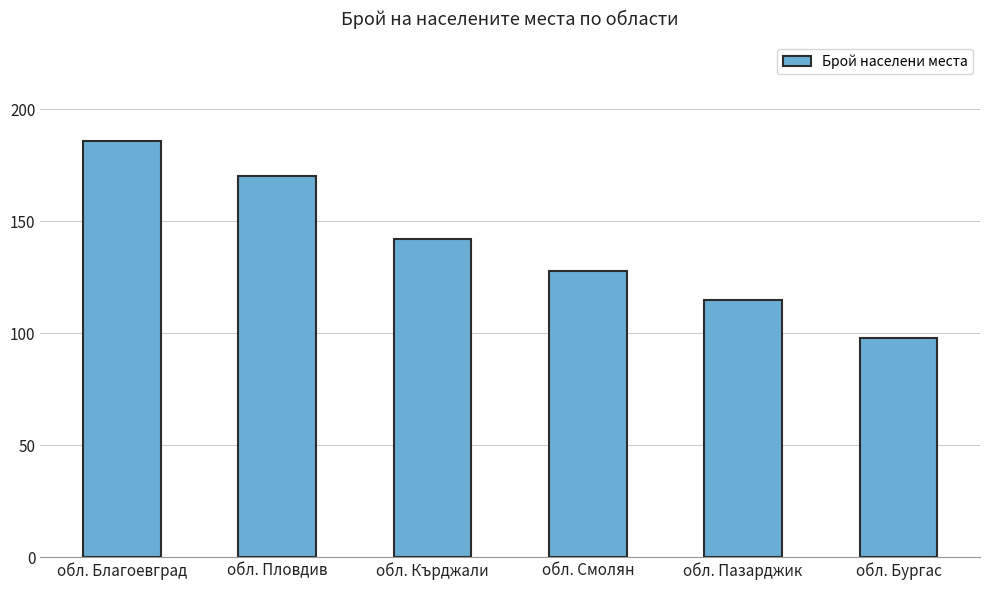

What is the change in value from обл. Смолян to обл. Пазарджик?

-13